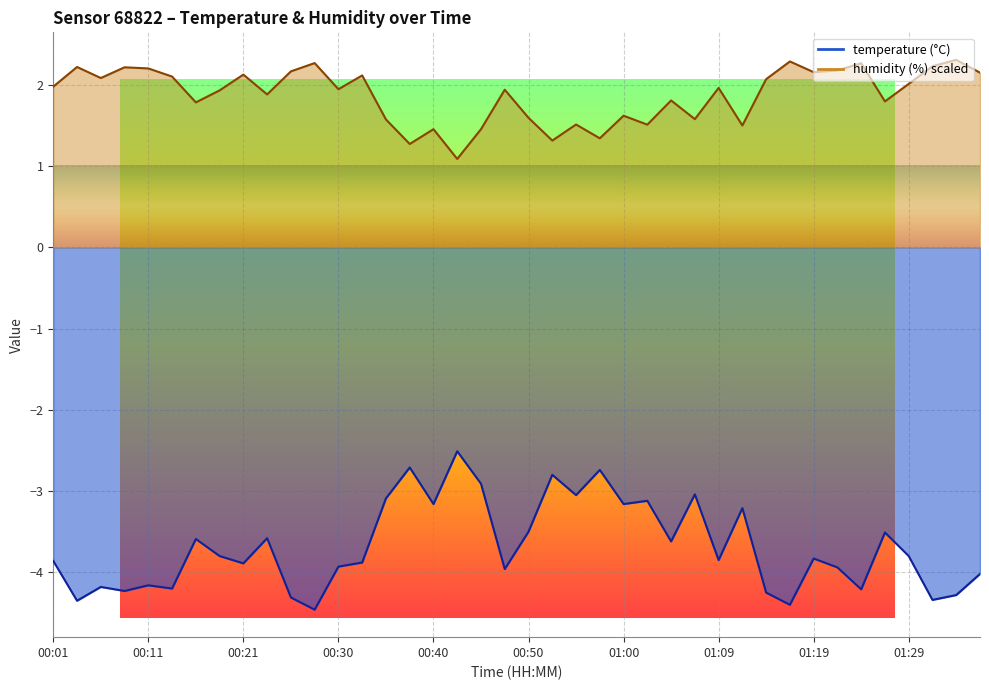

True or false: temperature and humidity cross at least once.

False